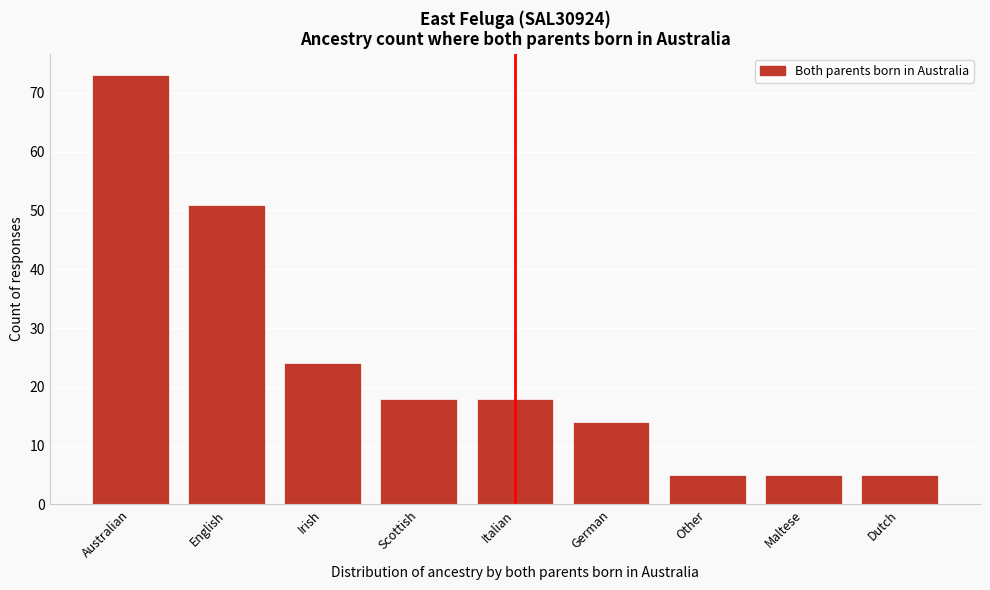

Reading left to right, list all the values displayed in this chart.

73	51	24	18	18	14	5	5	5